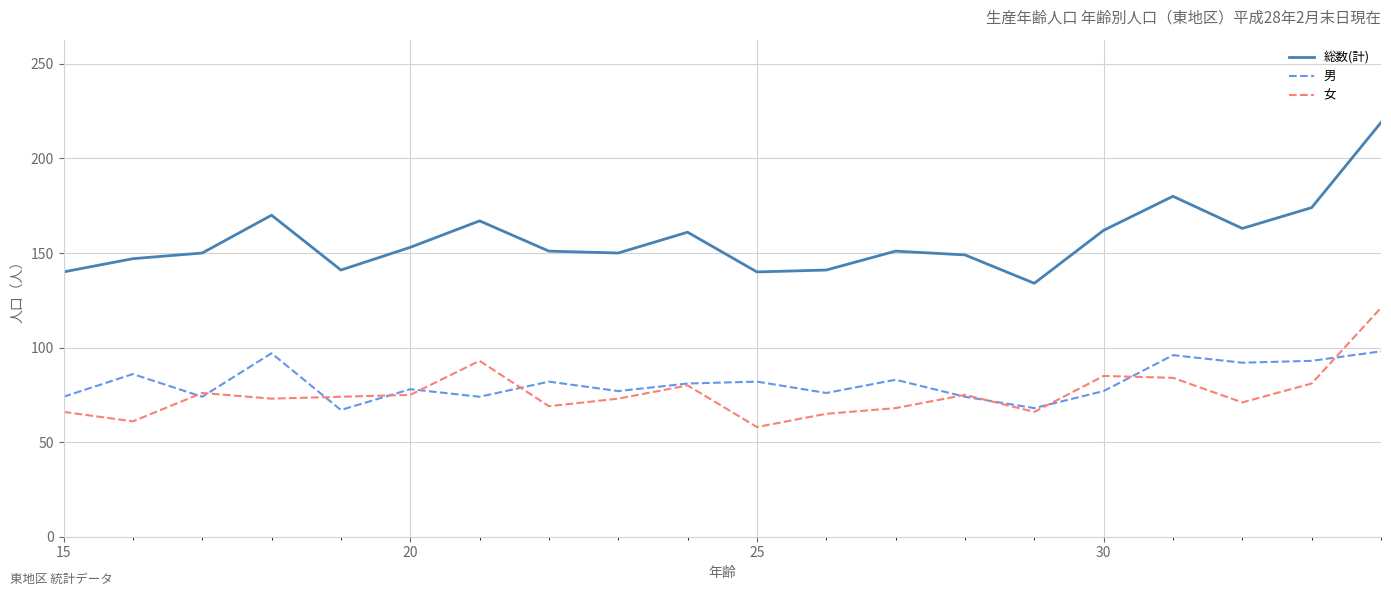

Which series has the largest range (max minus min)?

総数(計)